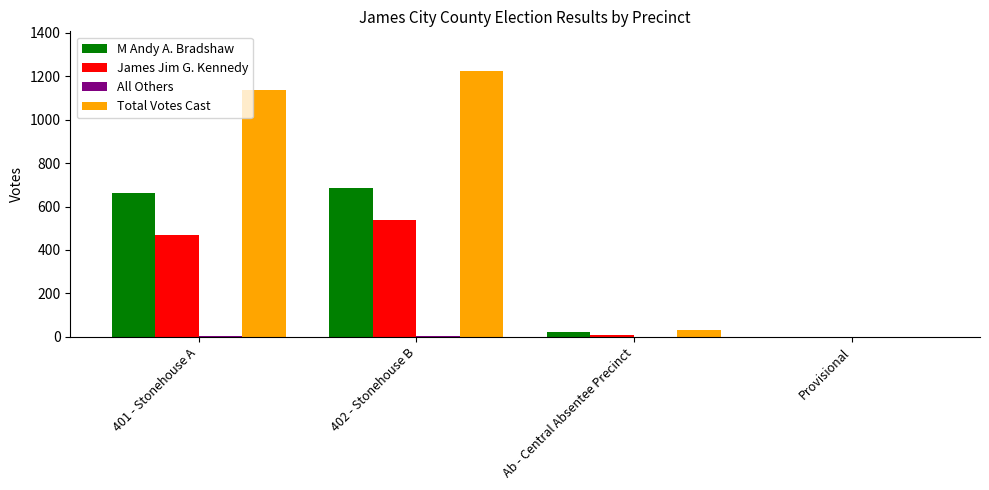

True or false: Total Votes Cast has a value of 1223 at 402 - Stonehouse B.

True